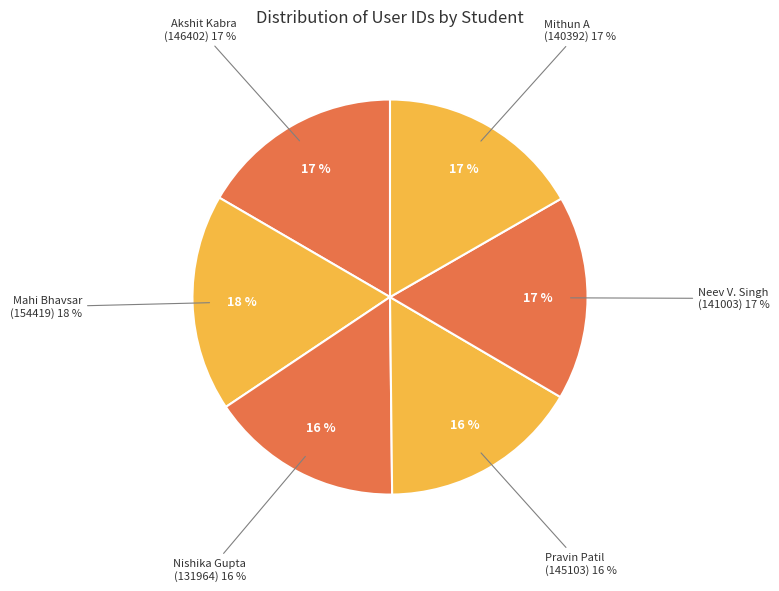

Rank the categories by value from lowest to highest.

Nishika Gupta (131964), Pravin Patil (145103), Akshit Kabra (146402), Mithun A (140392), Neev Vikram Singh (141003), Mahi Bhavsar (154419)